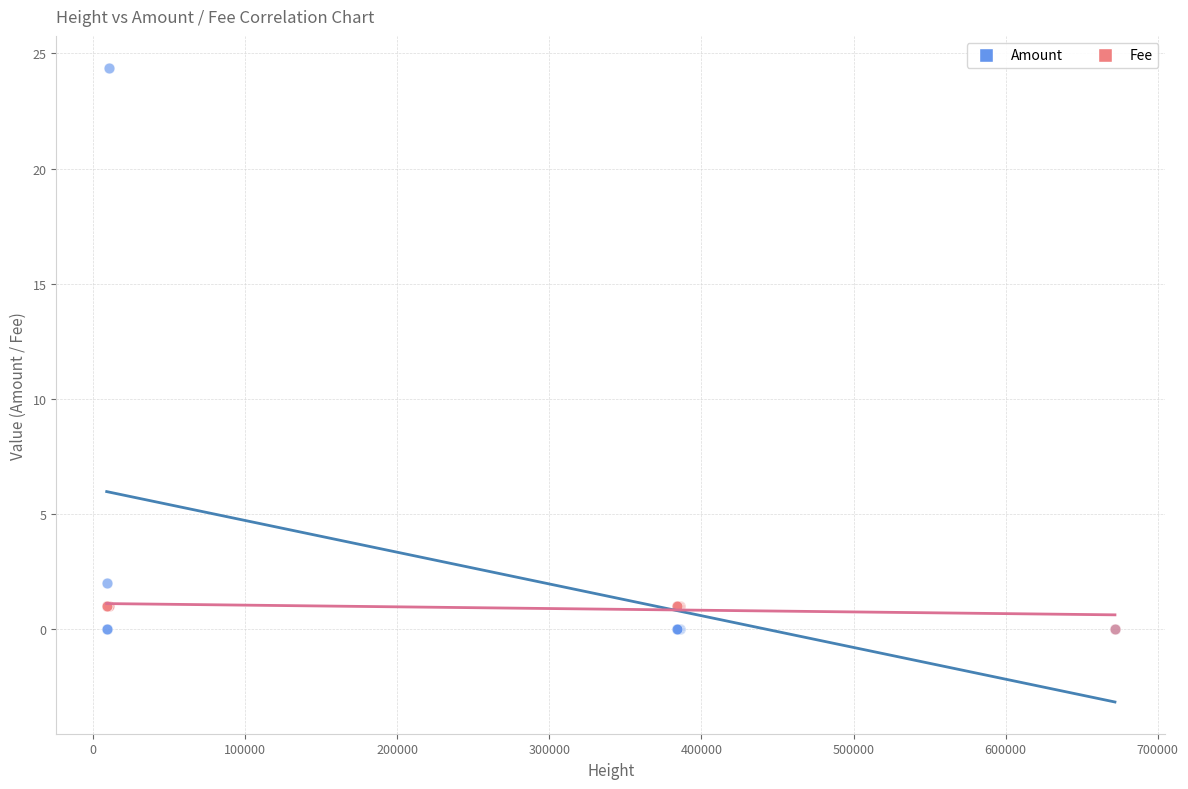

What are all the series names shown in the legend?

Amount, Fee